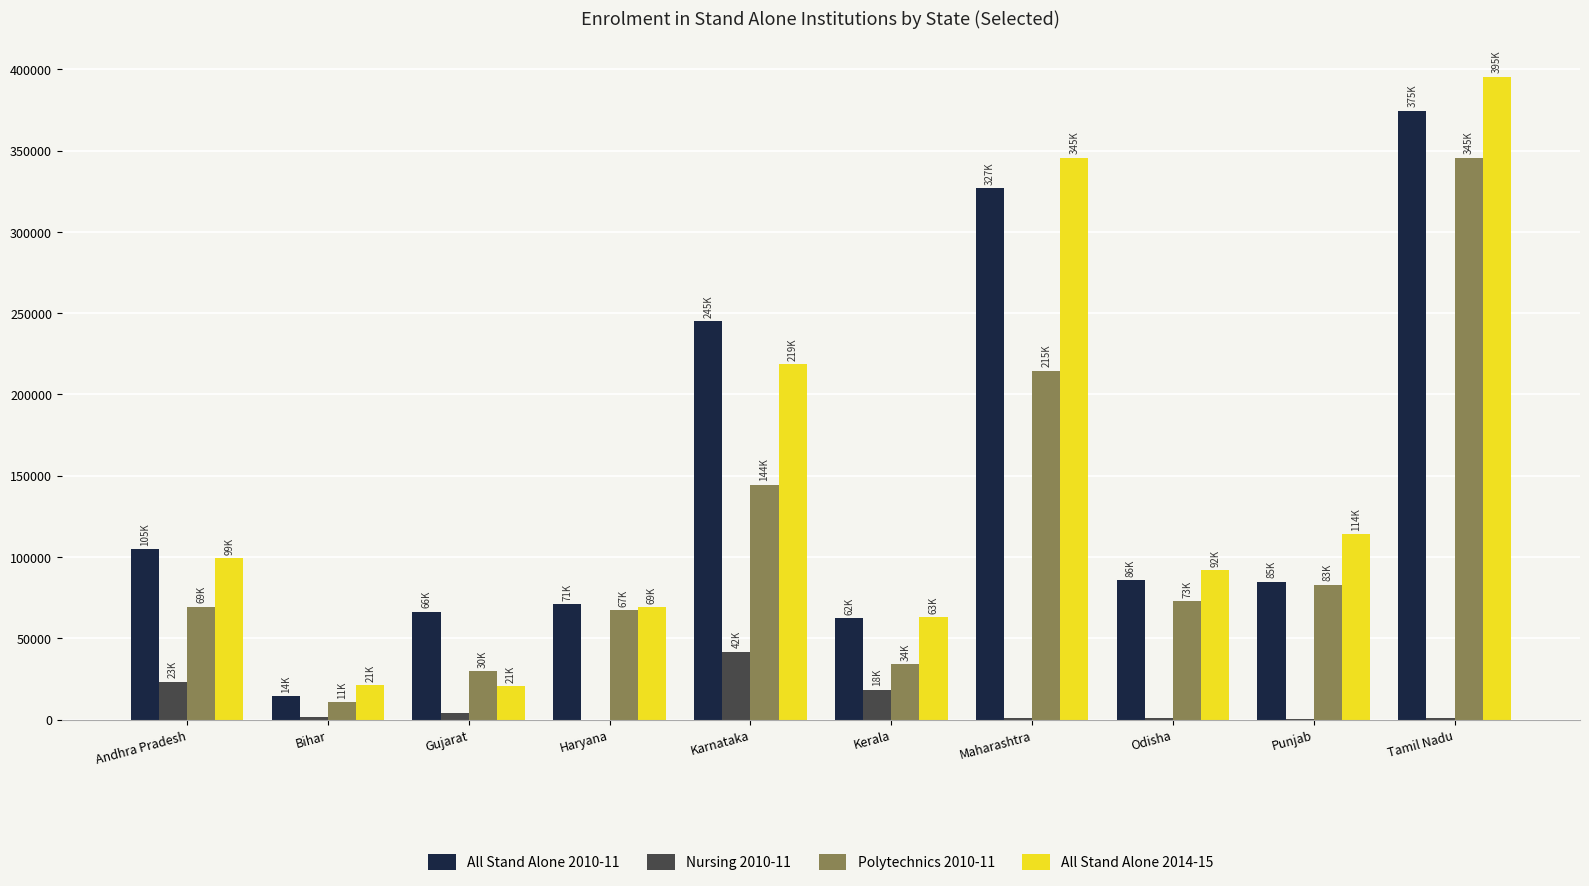

What is the total value across all series at Odisha?

250875